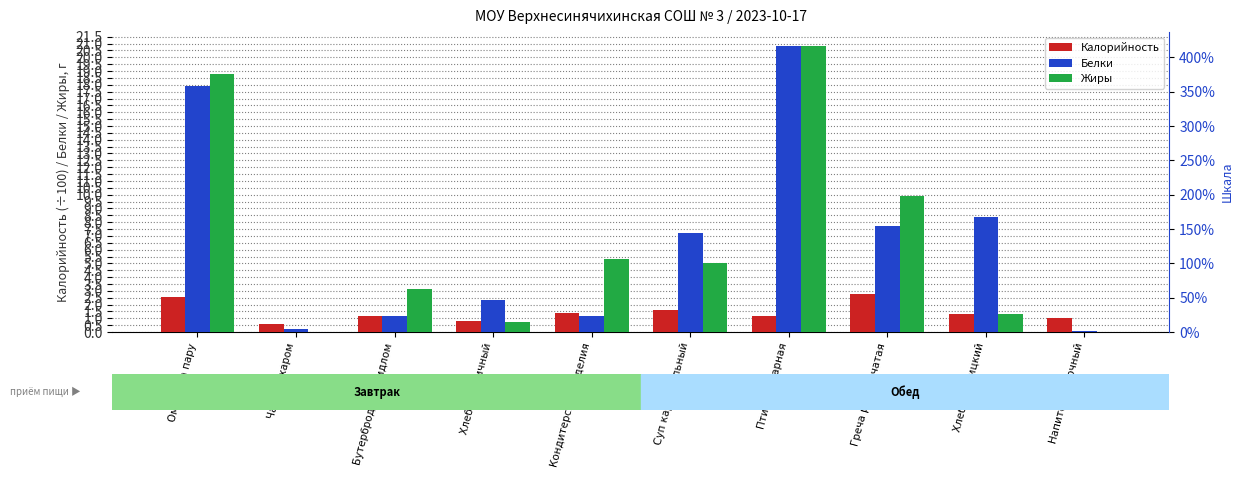

What is the label of the 7th bar from the right?

Хлеб пшеничный